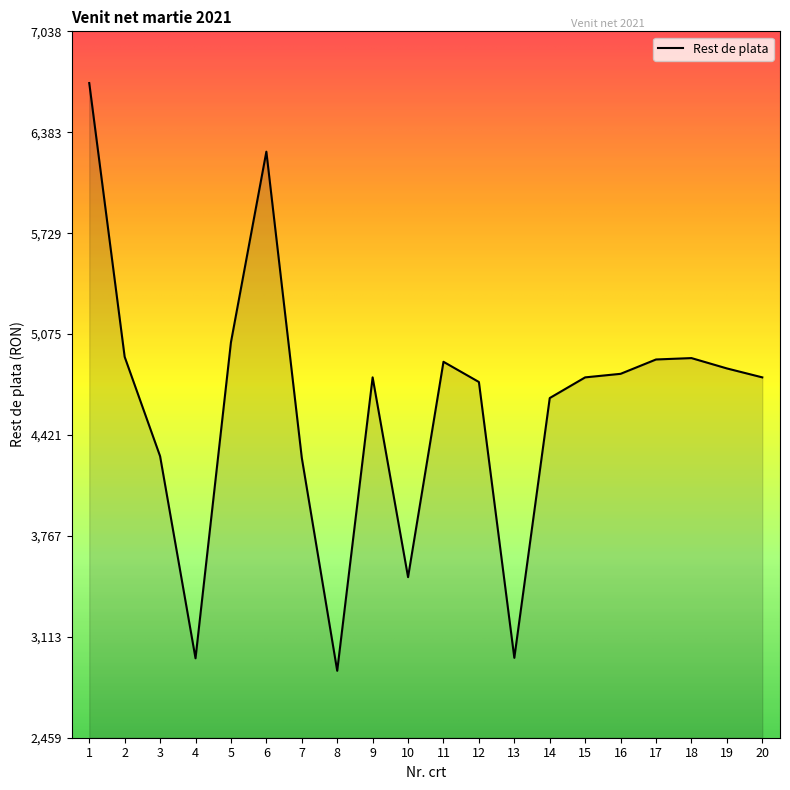

What is the difference between the maximum and minimum values?

3810